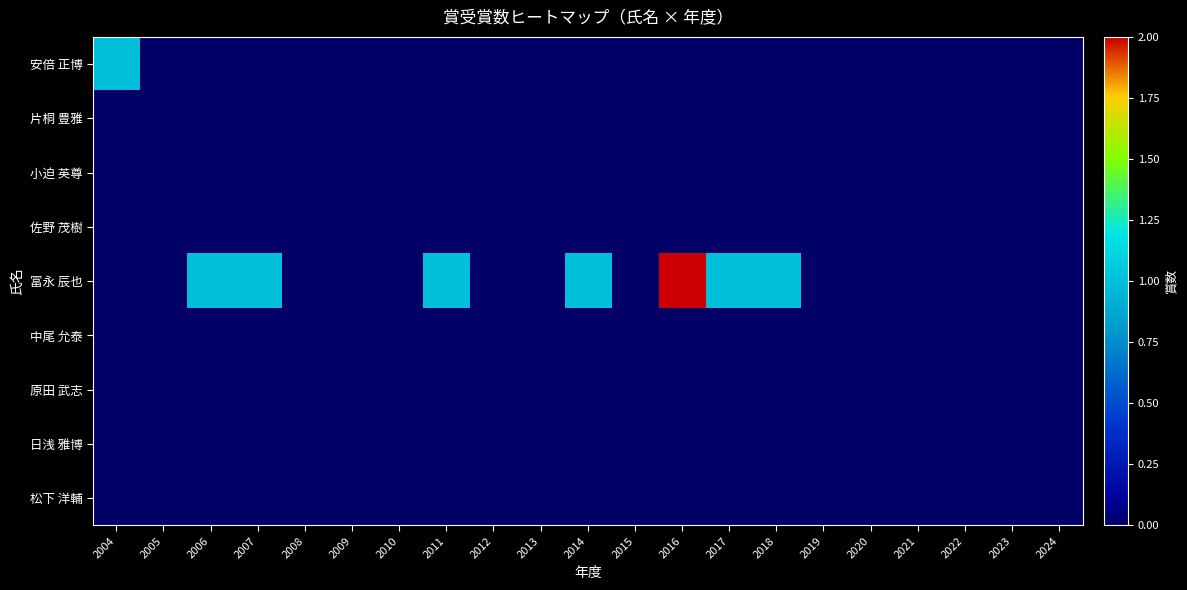

Reading right to left, what are all the values shown in this chart?

安倍 正博: 2024=0	2023=0	2022=0	2021=0	2020=0	2019=0	2018=0	2017=0	2016=0	2015=0	2014=0	2013=0	2012=0	2011=0	2010=0	2009=0	2008=0	2007=0	2006=0	2005=0	2004=1
片桐 豊雅: 2024=0	2023=0	2022=0	2021=0	2020=0	2019=0	2018=0	2017=0	2016=0	2015=0	2014=0	2013=0	2012=0	2011=0	2010=0	2009=0	2008=0	2007=0	2006=0	2005=0	2004=0
小迫 英尊: 2024=0	2023=0	2022=0	2021=0	2020=0	2019=0	2018=0	2017=0	2016=0	2015=0	2014=0	2013=0	2012=0	2011=0	2010=0	2009=0	2008=0	2007=0	2006=0	2005=0	2004=0
佐野 茂樹: 2024=0	2023=0	2022=0	2021=0	2020=0	2019=0	2018=0	2017=0	2016=0	2015=0	2014=0	2013=0	2012=0	2011=0	2010=0	2009=0	2008=0	2007=0	2006=0	2005=0	2004=0
冨永 辰也: 2024=0	2023=0	2022=0	2021=0	2020=0	2019=0	2018=1	2017=1	2016=2	2015=0	2014=1	2013=0	2012=0	2011=1	2010=0	2009=0	2008=0	2007=1	2006=1	2005=0	2004=0
中尾 允泰: 2024=0	2023=0	2022=0	2021=0	2020=0	2019=0	2018=0	2017=0	2016=0	2015=0	2014=0	2013=0	2012=0	2011=0	2010=0	2009=0	2008=0	2007=0	2006=0	2005=0	2004=0
原田 武志: 2024=0	2023=0	2022=0	2021=0	2020=0	2019=0	2018=0	2017=0	2016=0	2015=0	2014=0	2013=0	2012=0	2011=0	2010=0	2009=0	2008=0	2007=0	2006=0	2005=0	2004=0
日浅 雅博: 2024=0	2023=0	2022=0	2021=0	2020=0	2019=0	2018=0	2017=0	2016=0	2015=0	2014=0	2013=0	2012=0	2011=0	2010=0	2009=0	2008=0	2007=0	2006=0	2005=0	2004=0
松下 洋輔: 2024=0	2023=0	2022=0	2021=0	2020=0	2019=0	2018=0	2017=0	2016=0	2015=0	2014=0	2013=0	2012=0	2011=0	2010=0	2009=0	2008=0	2007=0	2006=0	2005=0	2004=0